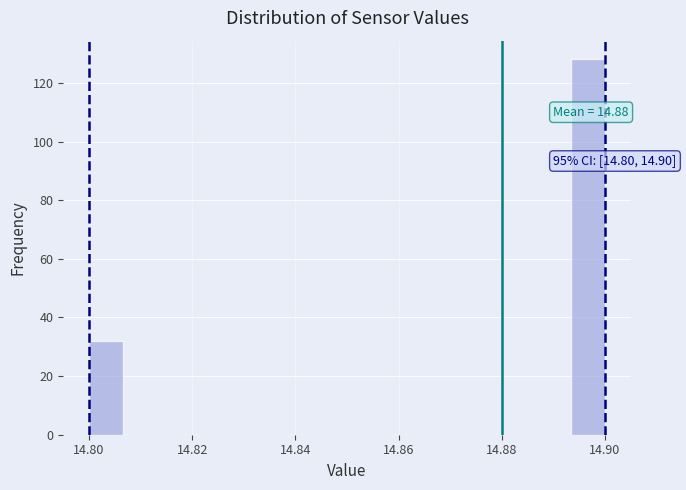

Read against the x-axis, roughly where is the centre of the tallest bar?

14.896